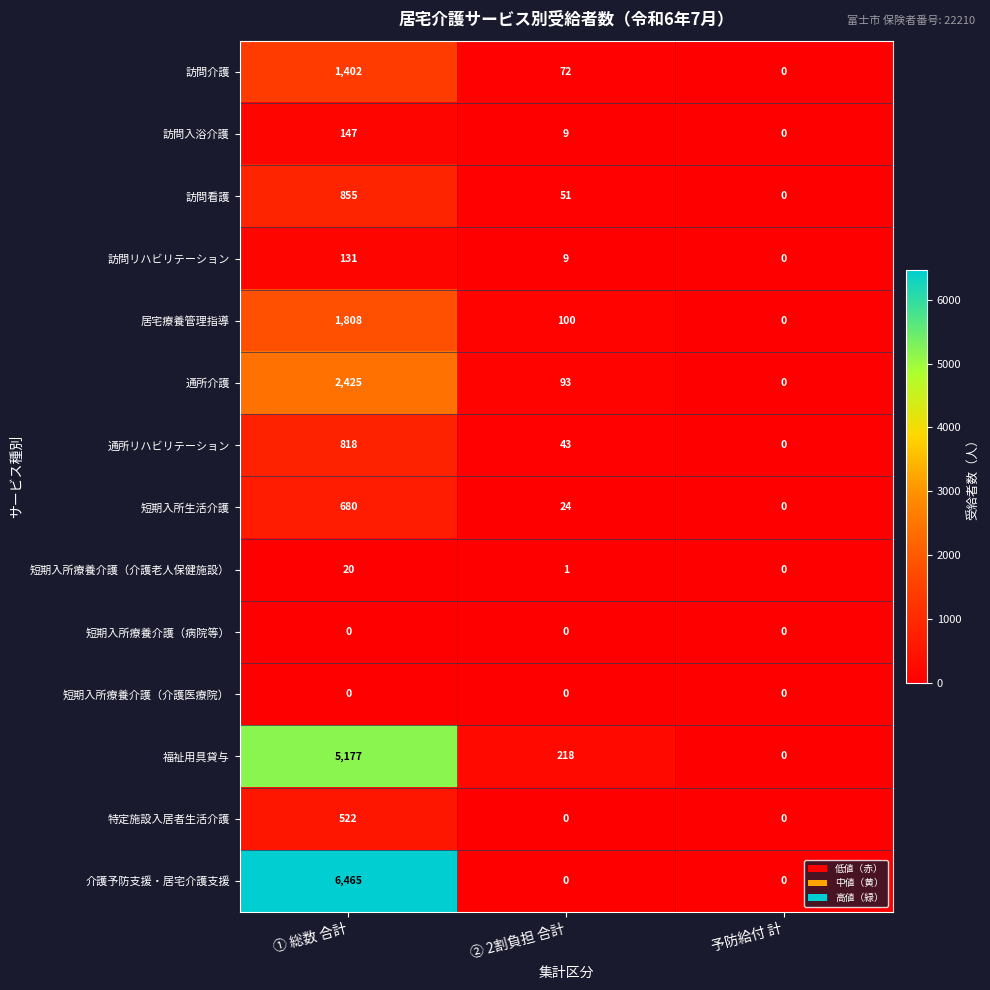

Which series has the largest total across all categories?

介護予防支援・居宅介護支援